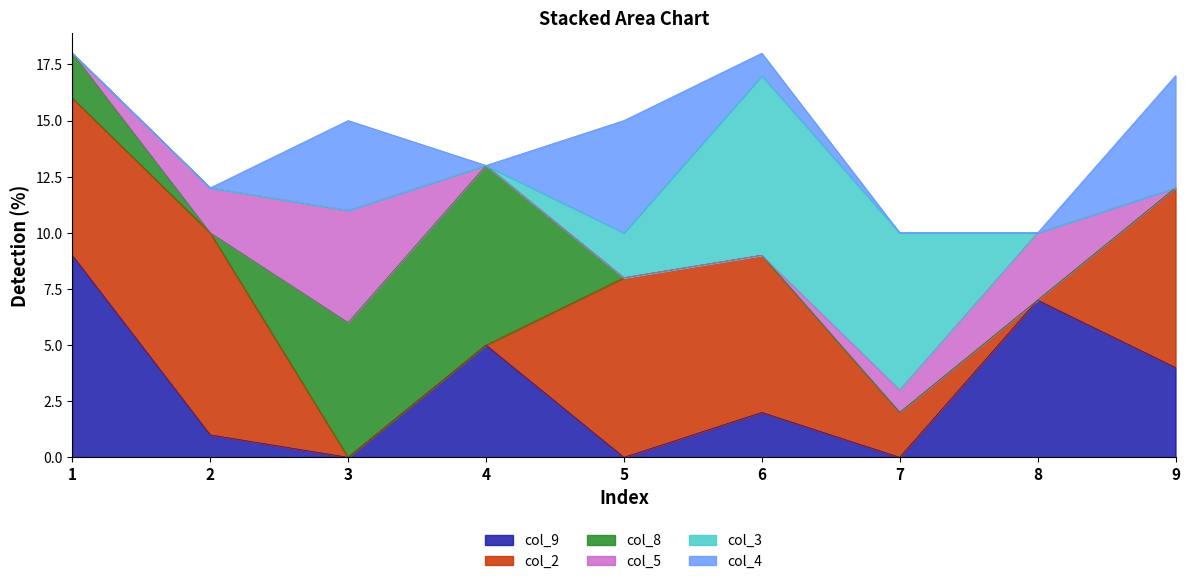

What are all the series names shown in the legend?

col_9, col_2, col_8, col_5, col_3, col_4